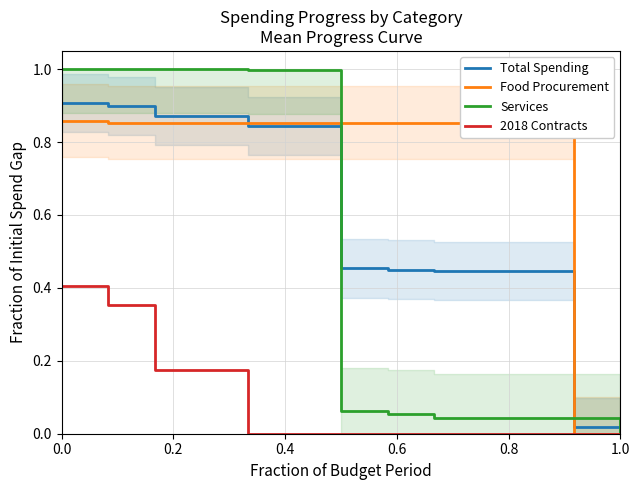

List the series in order of their peak value, lowest first.

2018 Contracts, Food Procurement, Total Spending, Services